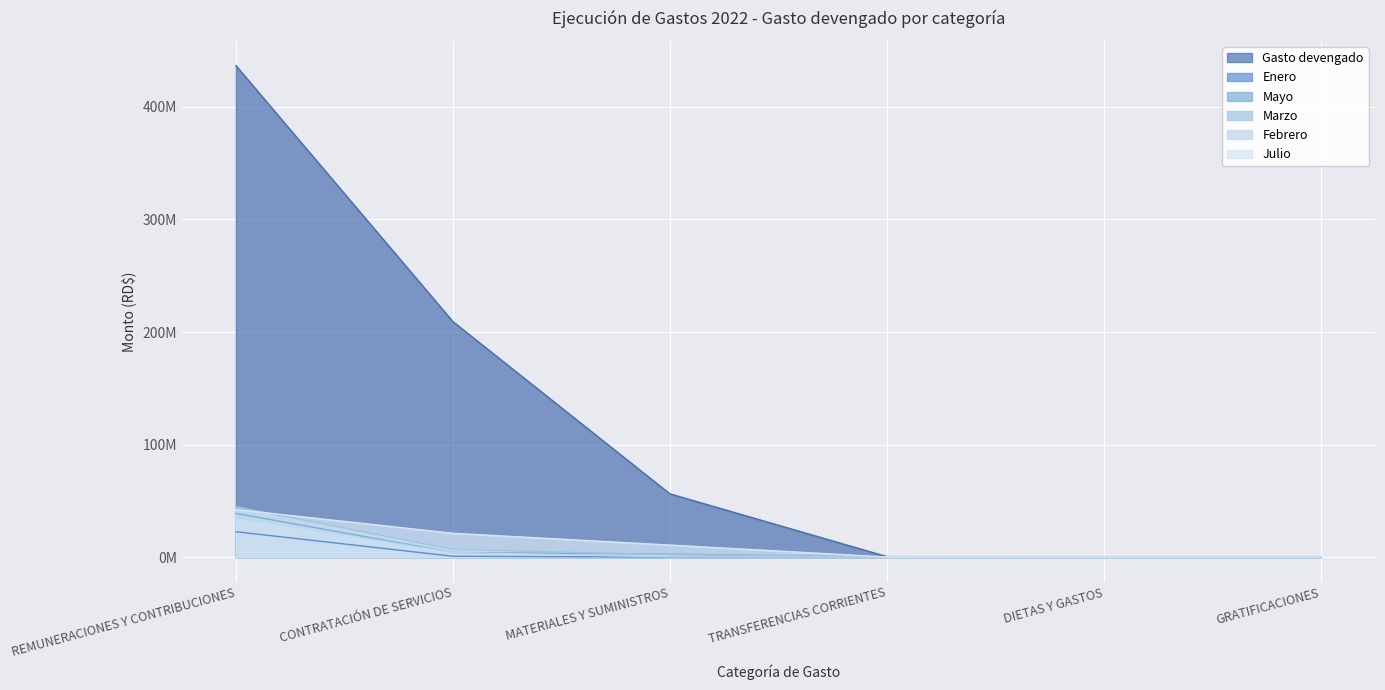

What is the label of the 3rd point from the left?

MATERIALES Y SUMINISTROS